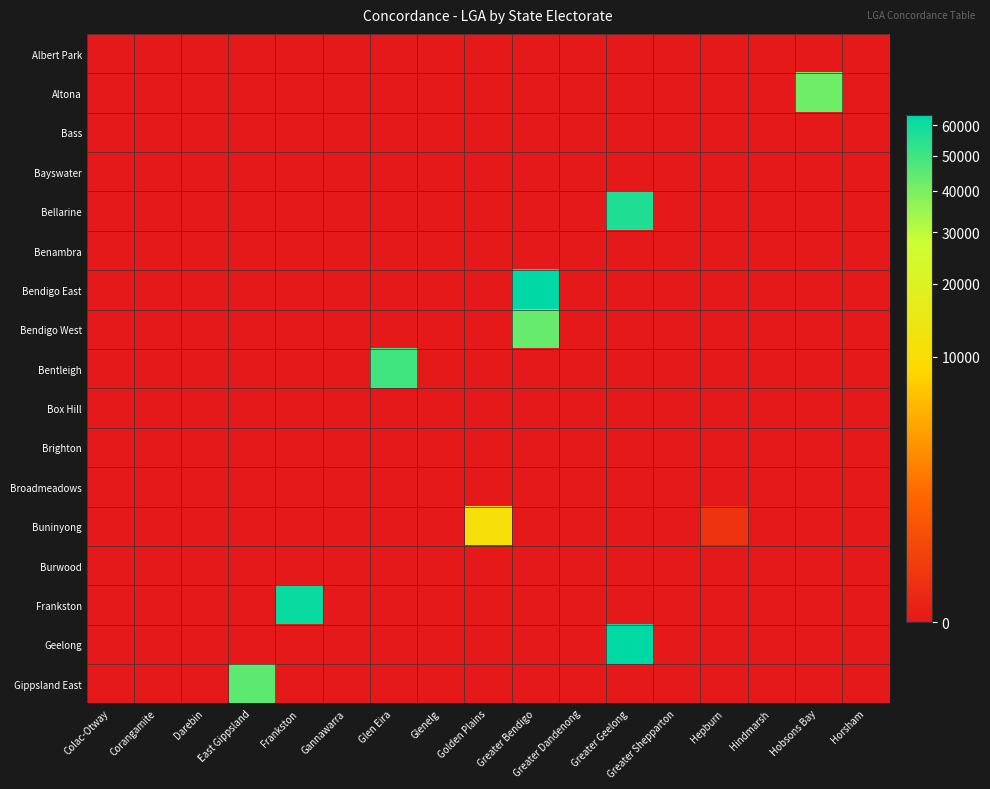

List the series in order of their peak value, highest first.

Bendigo East, Geelong, Frankston, Bellarine, Bentleigh, Gippsland East, Bendigo West, Altona, Buninyong, Albert Park, Bass, Bayswater, Benambra, Box Hill, Brighton, Broadmeadows, Burwood